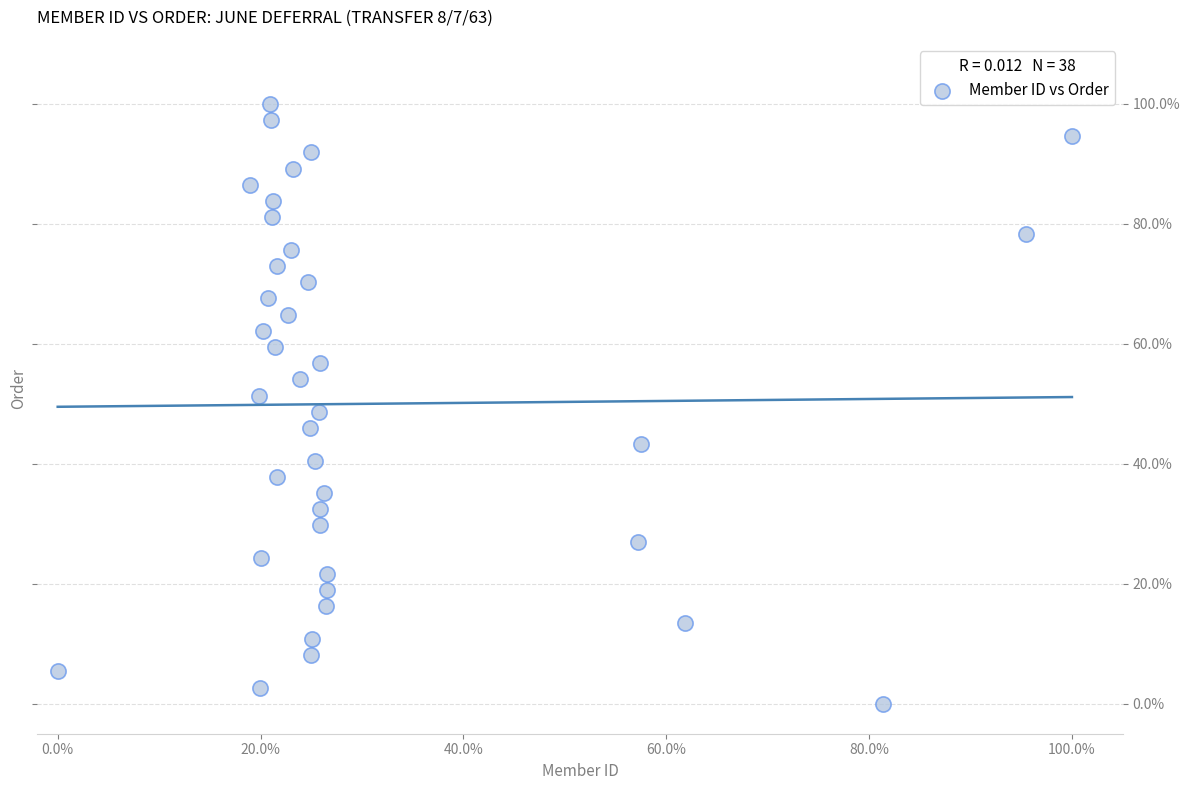

What is the range of Y values (max minus min)?

100.0